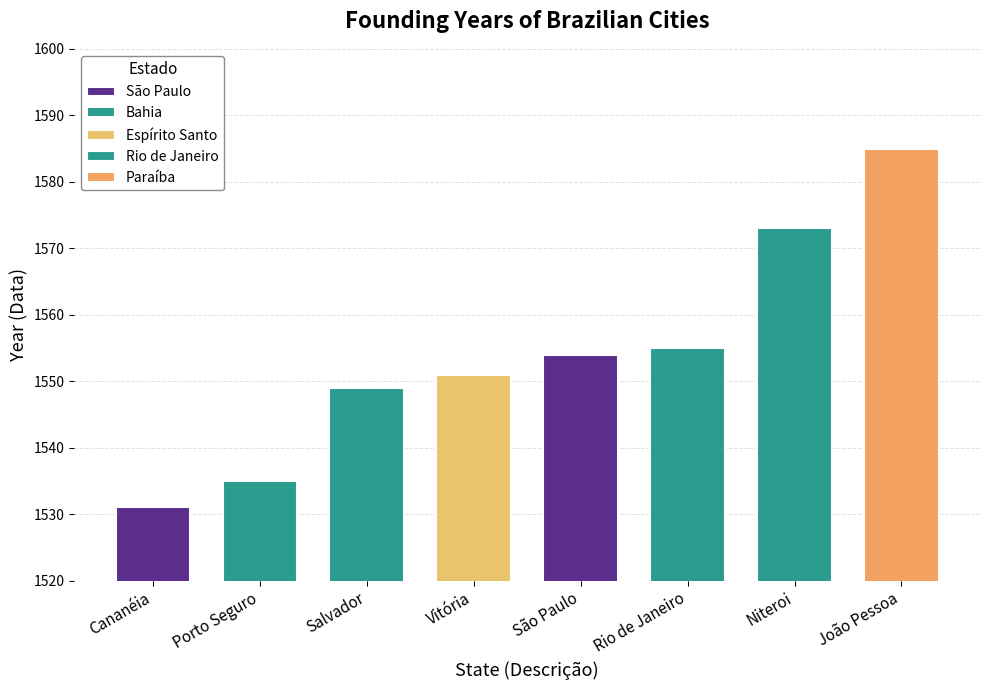

Between São Paulo and Espírito Santo, which is larger?

Espírito Santo